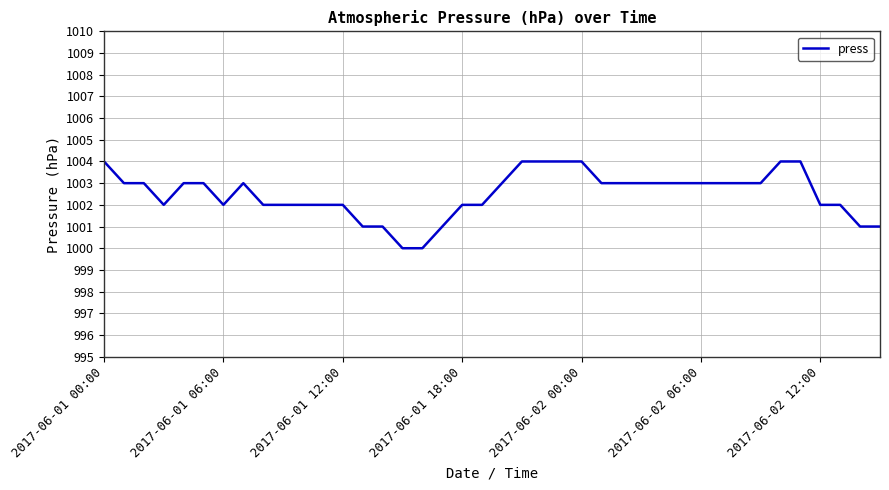

What is the greatest value displayed?

1004